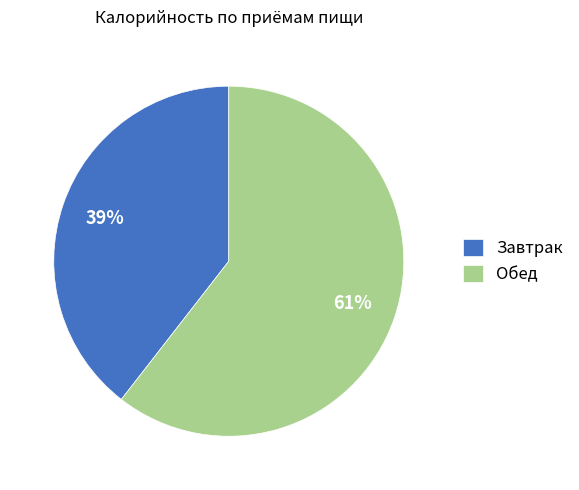

To the nearest percent, what is the average slice percentage?

50%